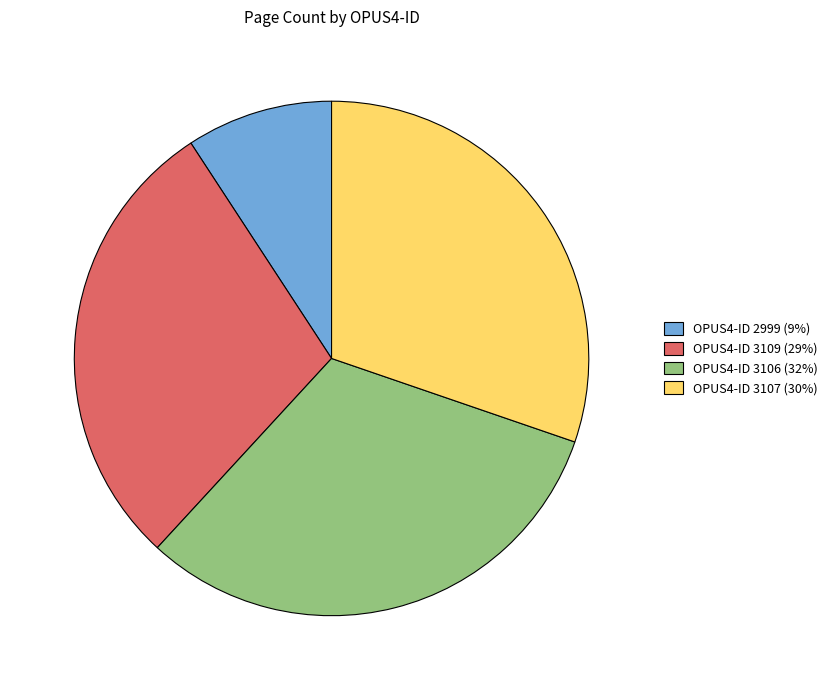

Combined, do OPUS4-ID 2999 (9%) and OPUS4-ID 3109 (29%) account for over 50%?

No